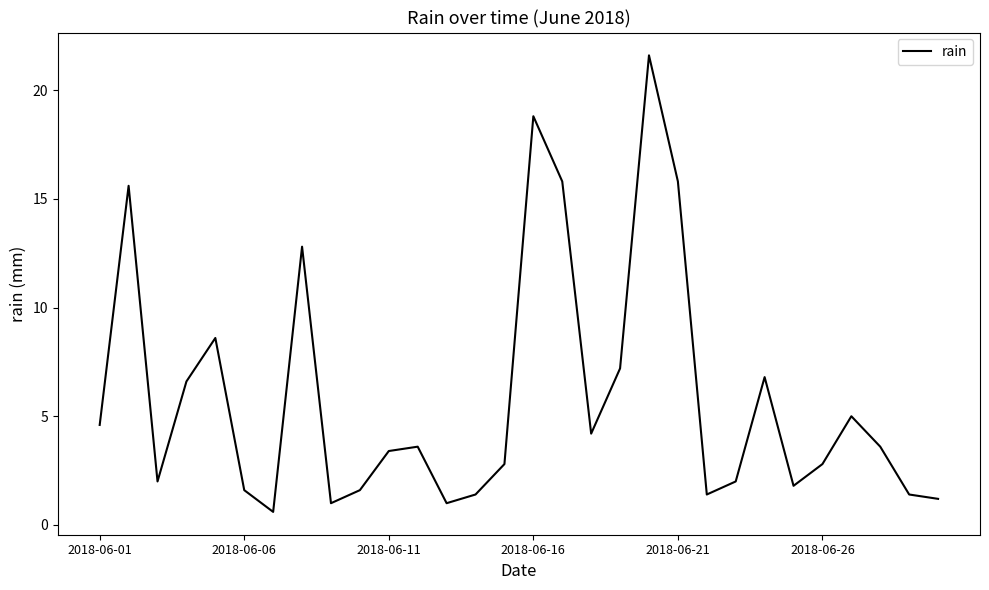

Does the chart display data point markers on the line(s)?

No